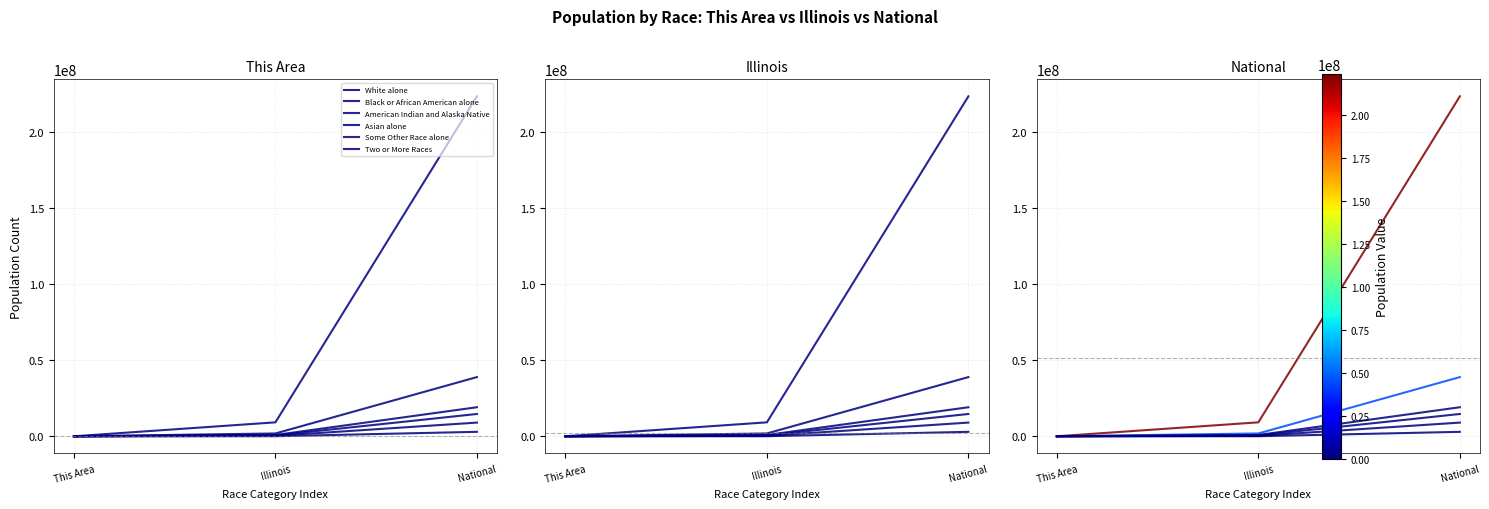

Is this an area chart (filled region under the line)?

No